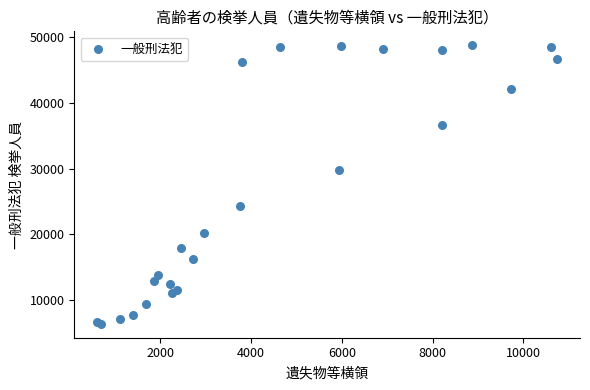

What Y value in the scatter plot is closest to 27574?

29804